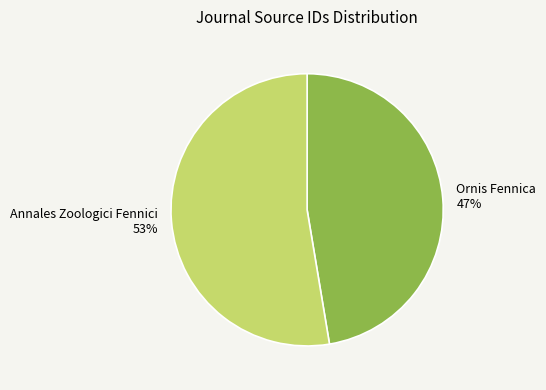

Which category has the biggest portion of the pie?

Annales Zoologici Fennici